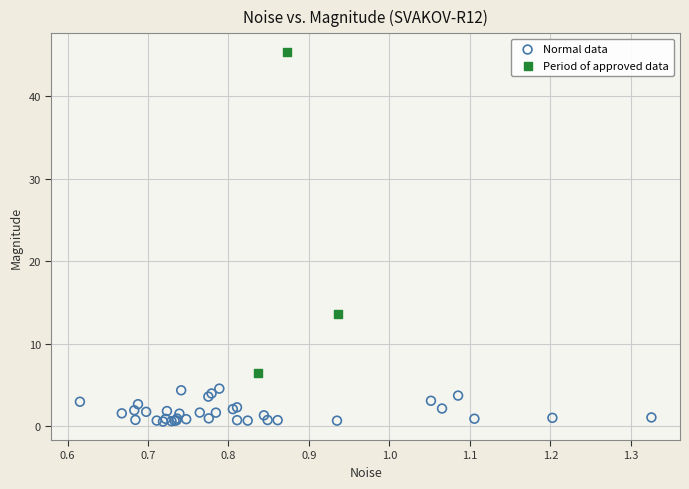

Which series reaches the minimum Y coordinate?

Normal data